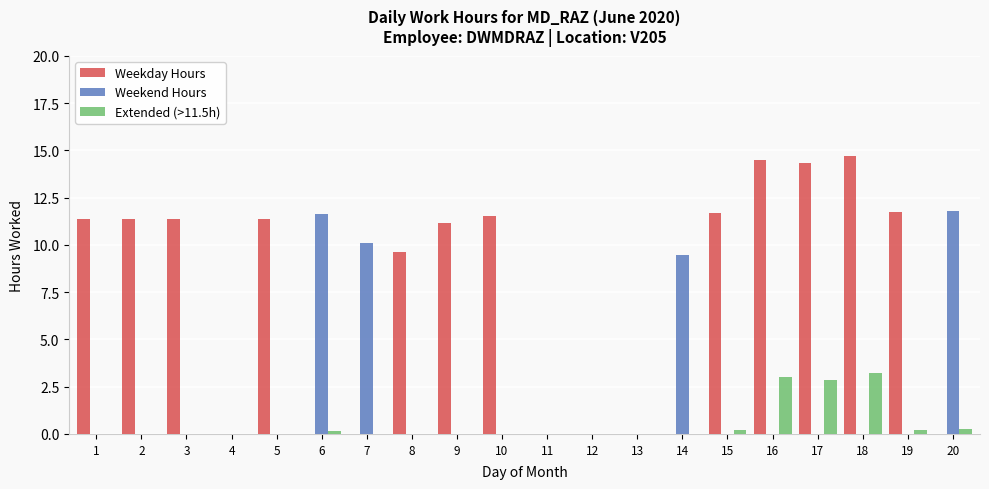

Does the chart contain stacked bars?

No